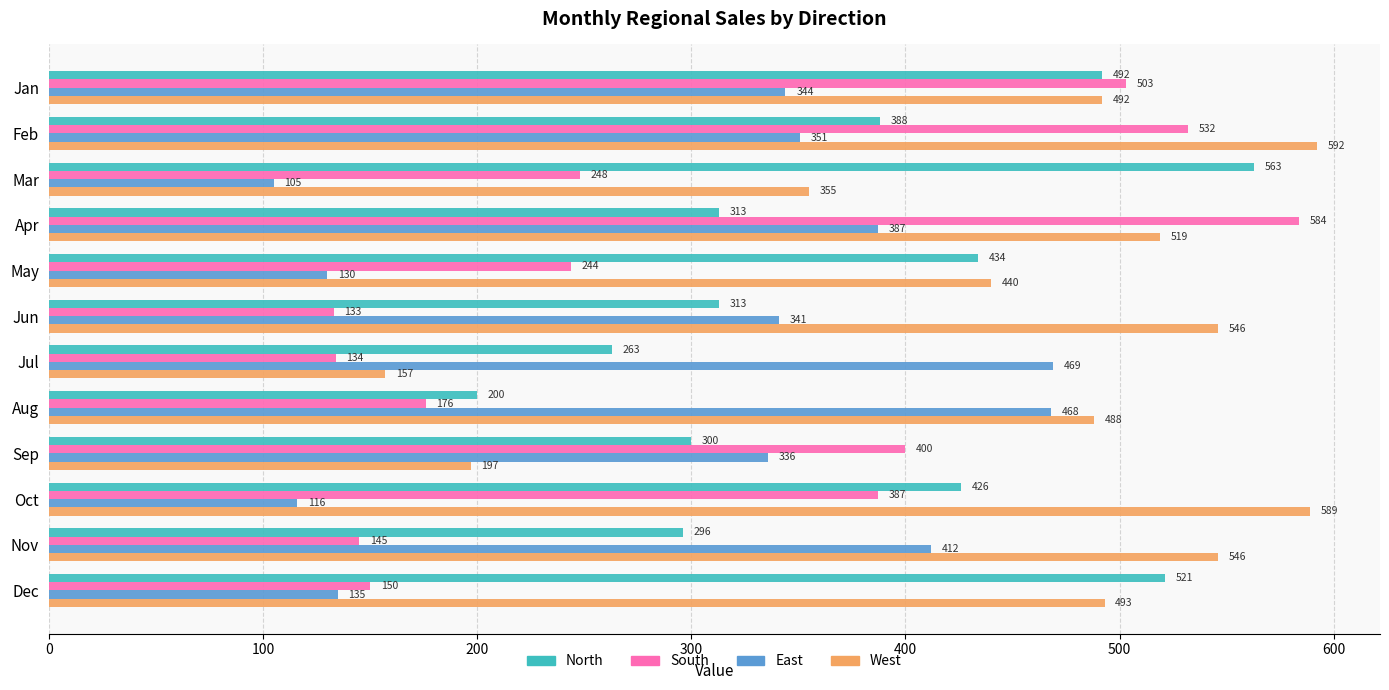

Where is West nearest to the value 374?

Mar